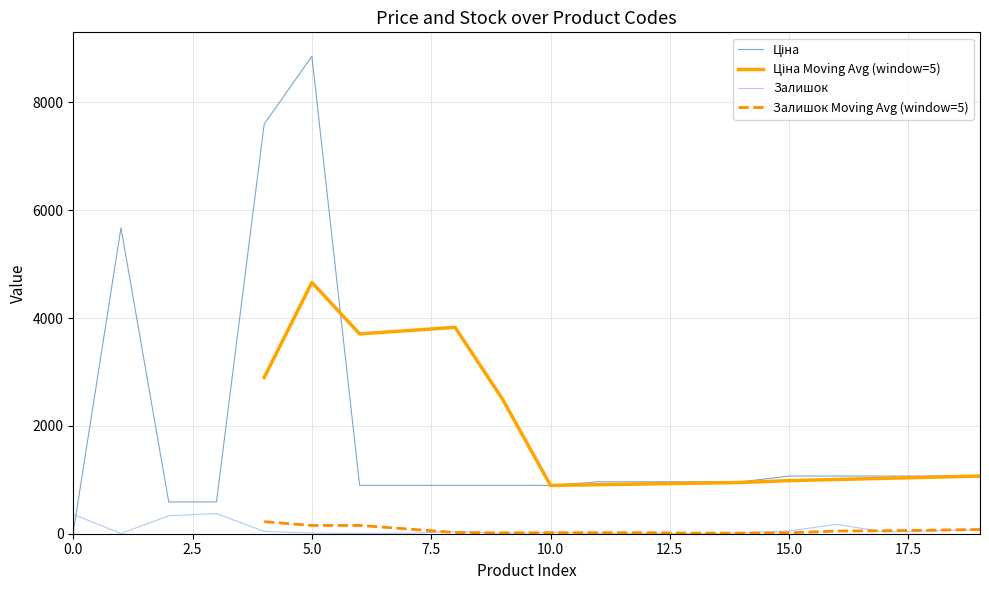

True or false: Залишок Moving Avg (window=5) and Ціна cross at least once.

False